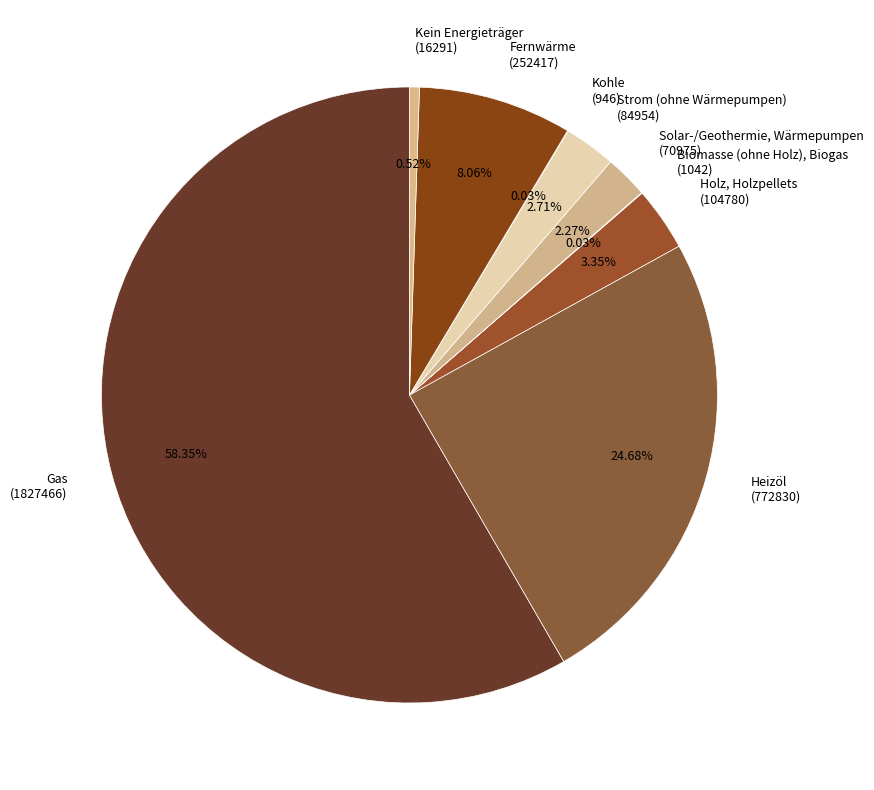

Does any single category account for the majority?

Yes